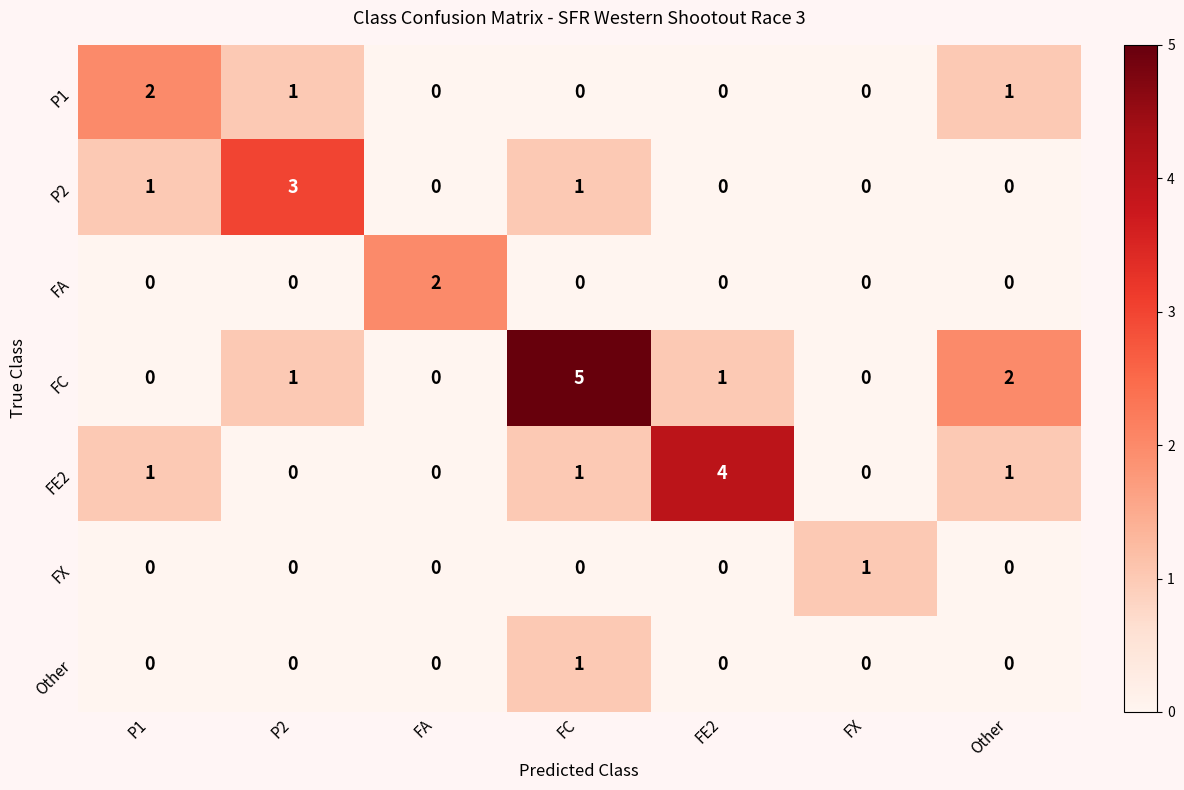

What is the difference between the maximum and minimum values in the P2 series?

3